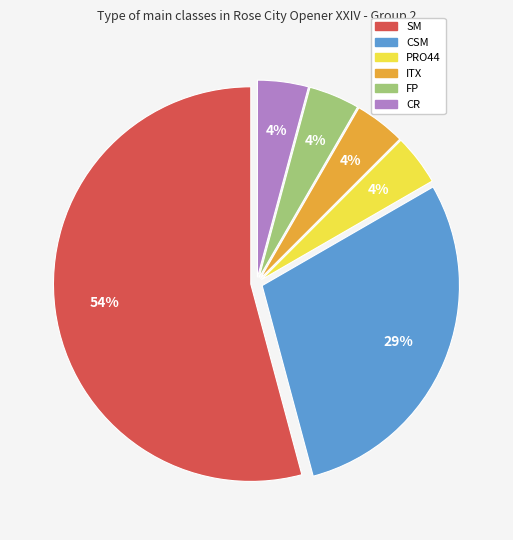

True or false: CR accounts for 4% of the total.

True